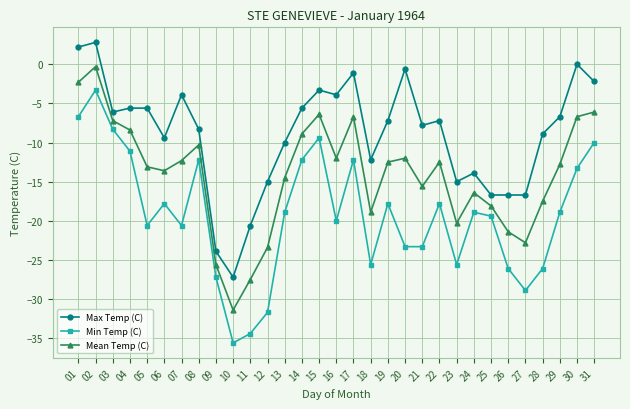

True or false: Max Temp (C) and Mean Temp (C) intersect in this chart.

False